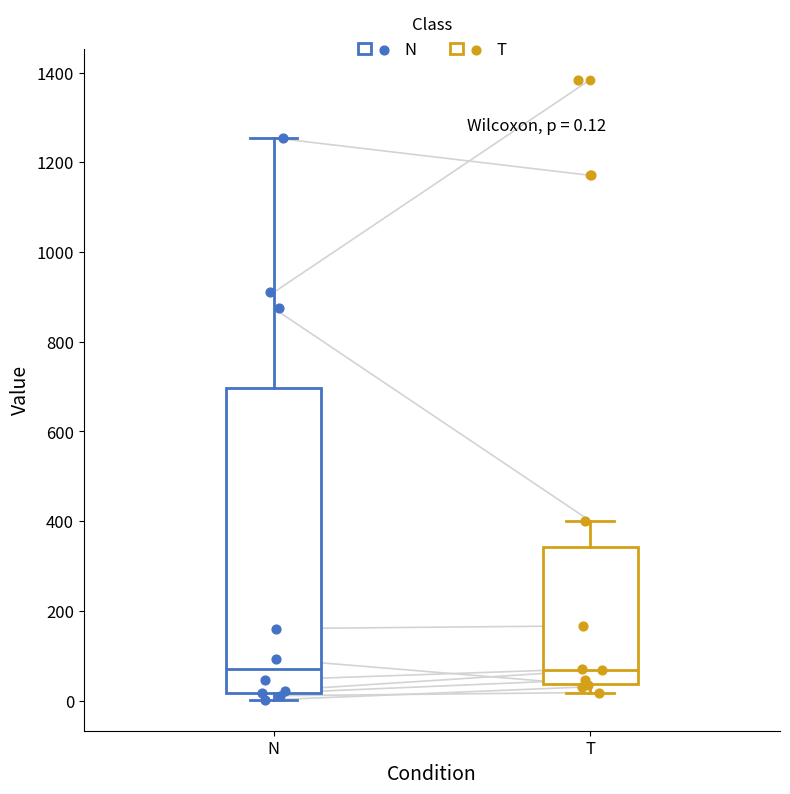

Comparing the boxes themselves (not the whiskers), which one is the tallest?

N